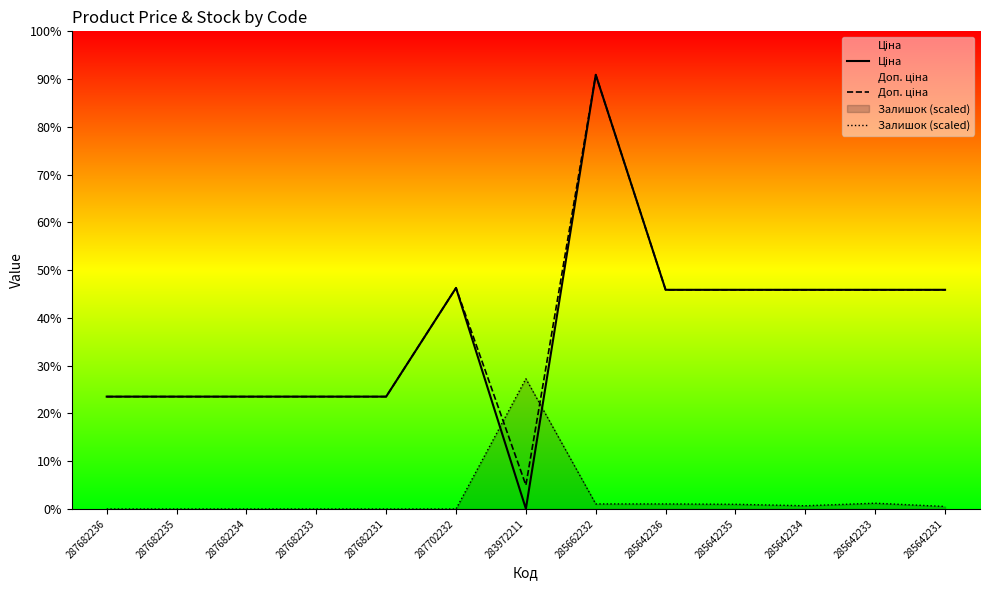

The Ціна series shows 32.0 at 283972211. True or false?

True